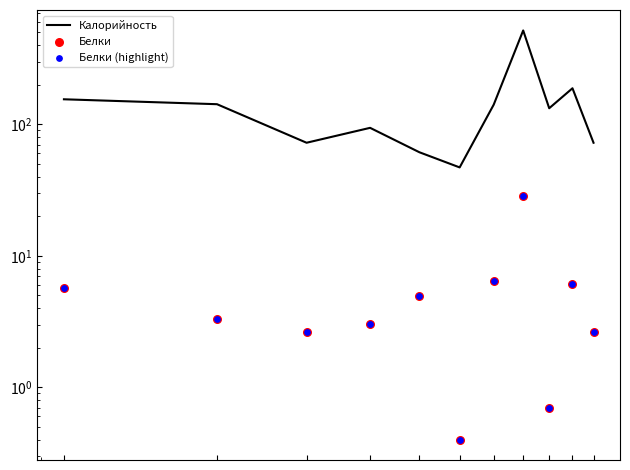

Which series has the largest total across all categories?

Калорийность